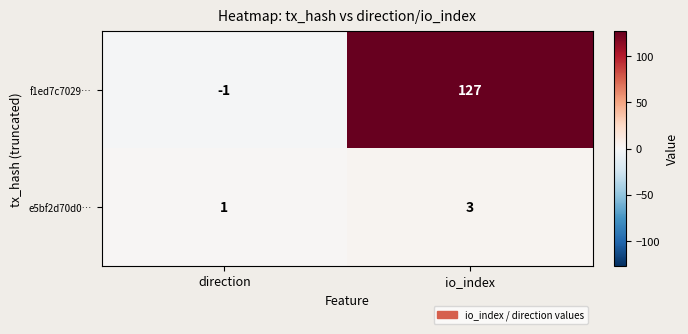

The value of f1ed7c7029… at io_index is 64. True or false?

False